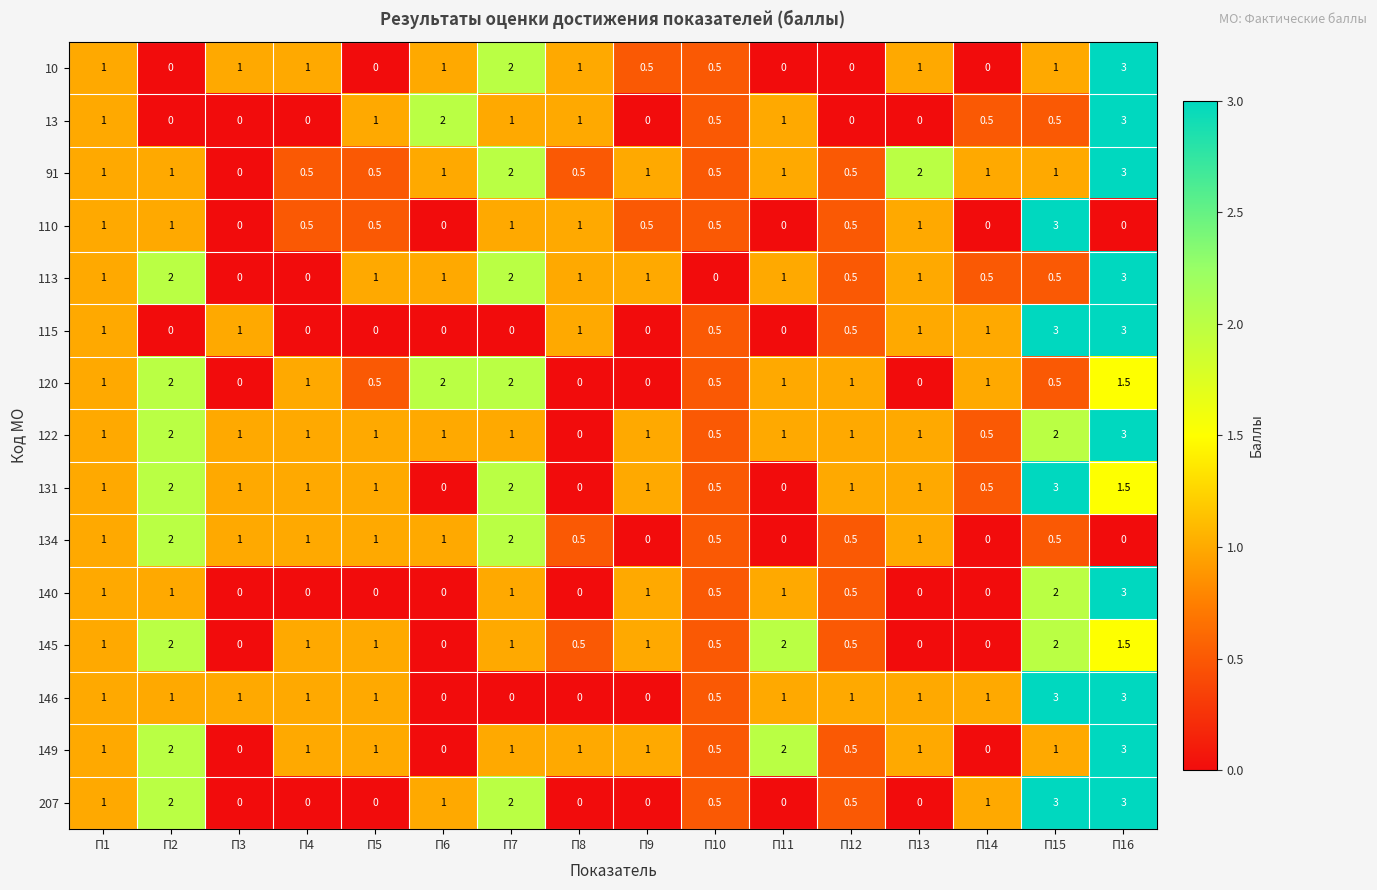

At which category is the sum across all series the highest?

П16